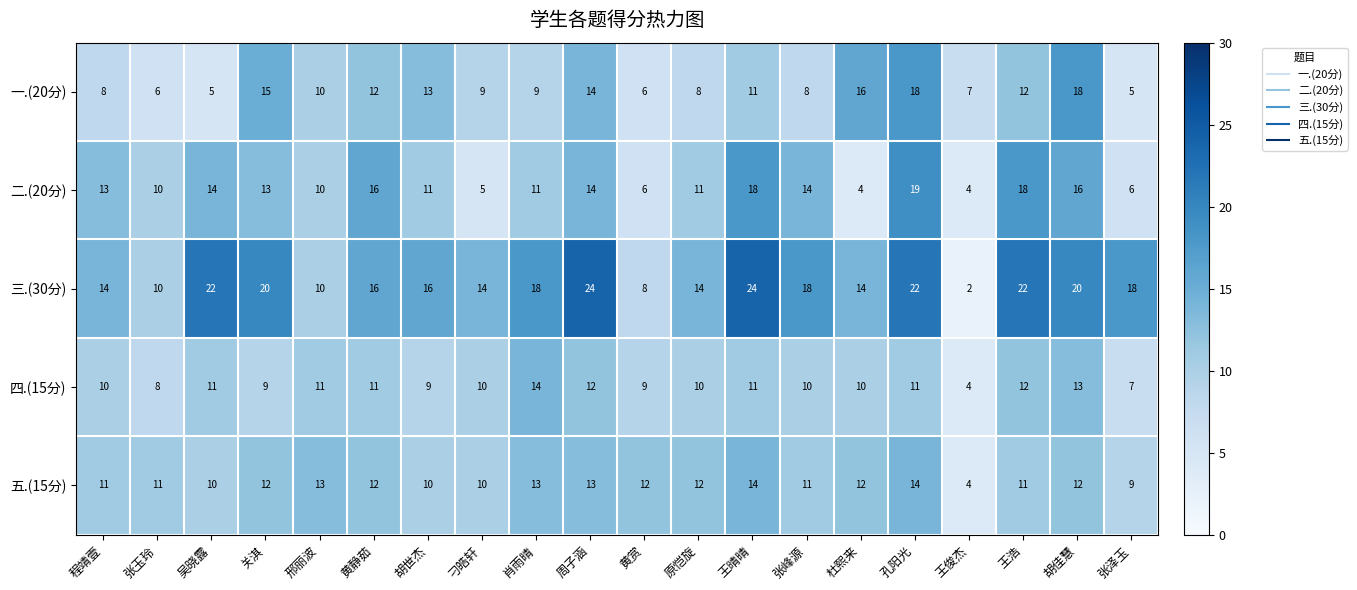

What is the lowest value of the 五.(15分) series?

4